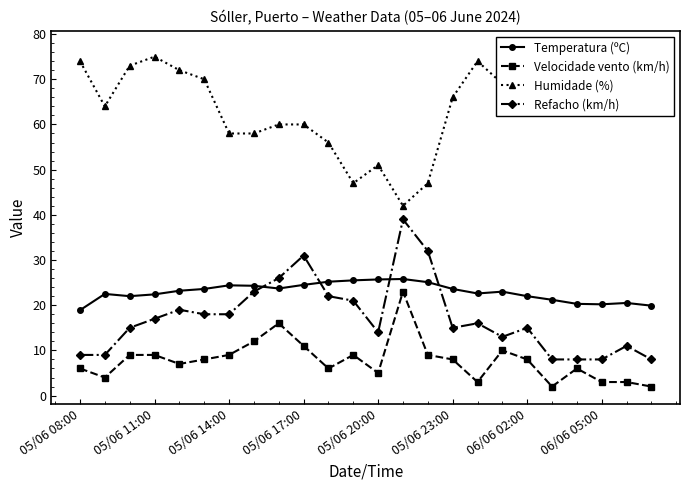

At how many categories does at least one series exceed 61?

15